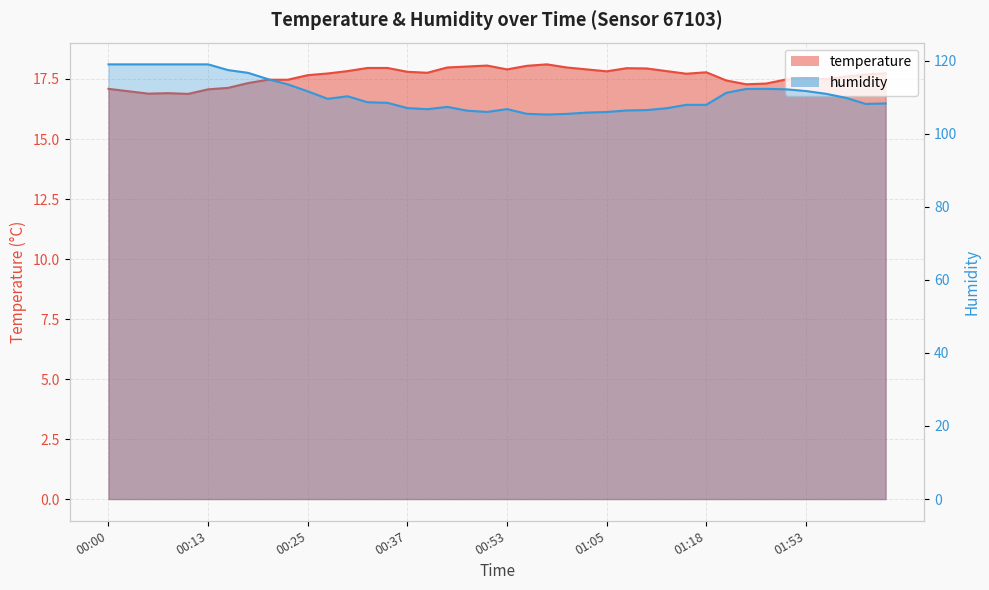

Which category has the lowest value across all series?

00:10